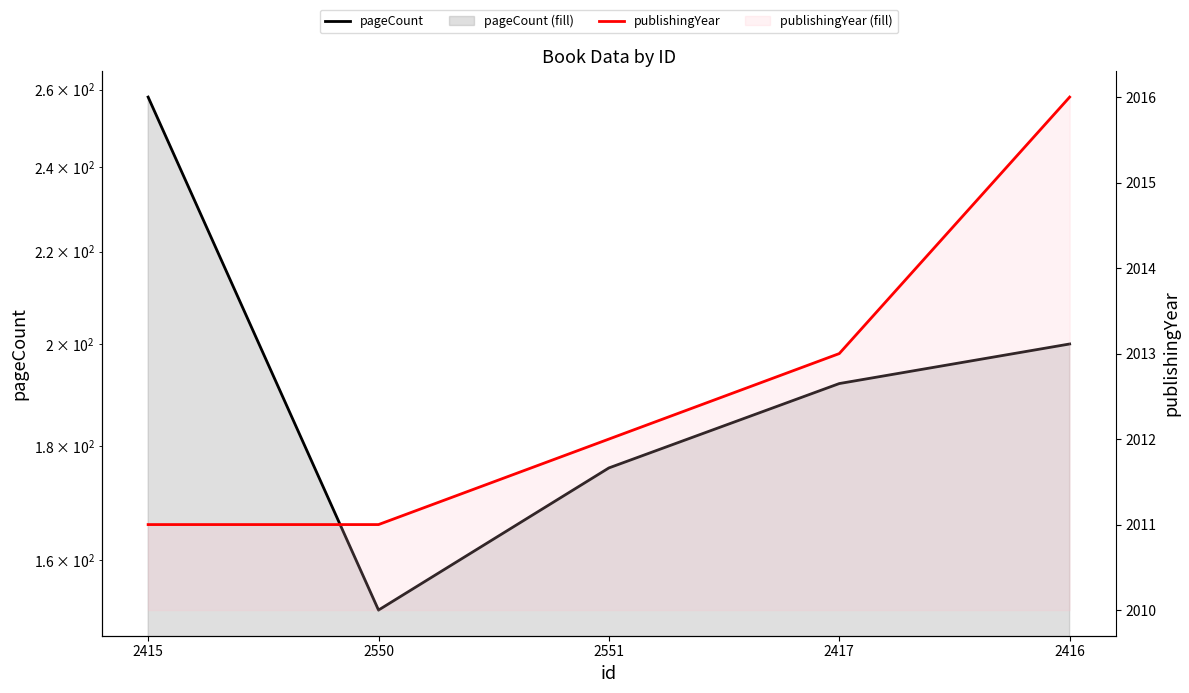

Rank the series at 2550 from lowest to highest value.

pageCount, publishingYear